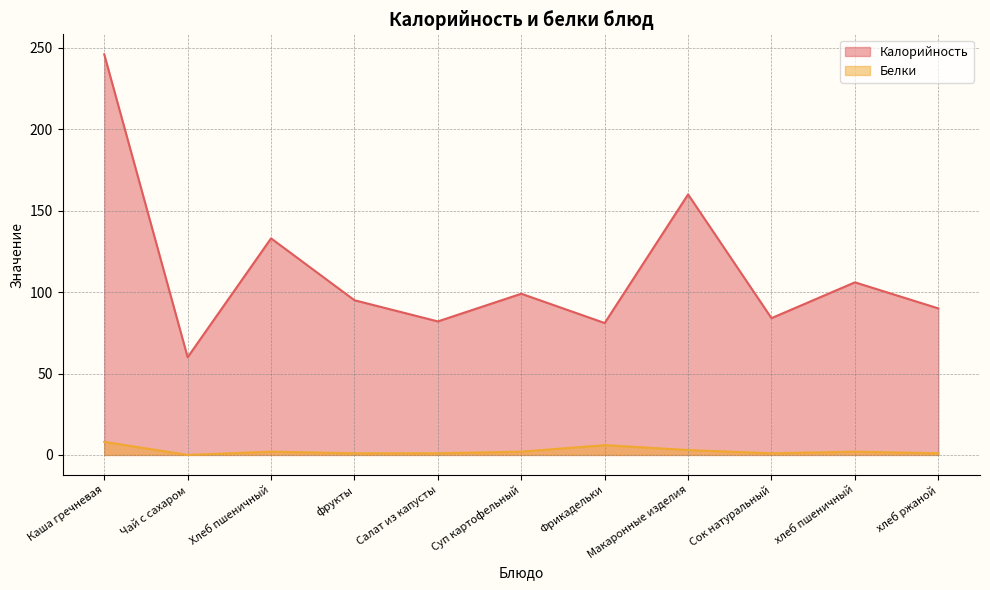

Rank the series at фрукты from highest to lowest value.

Калорийность, Белки